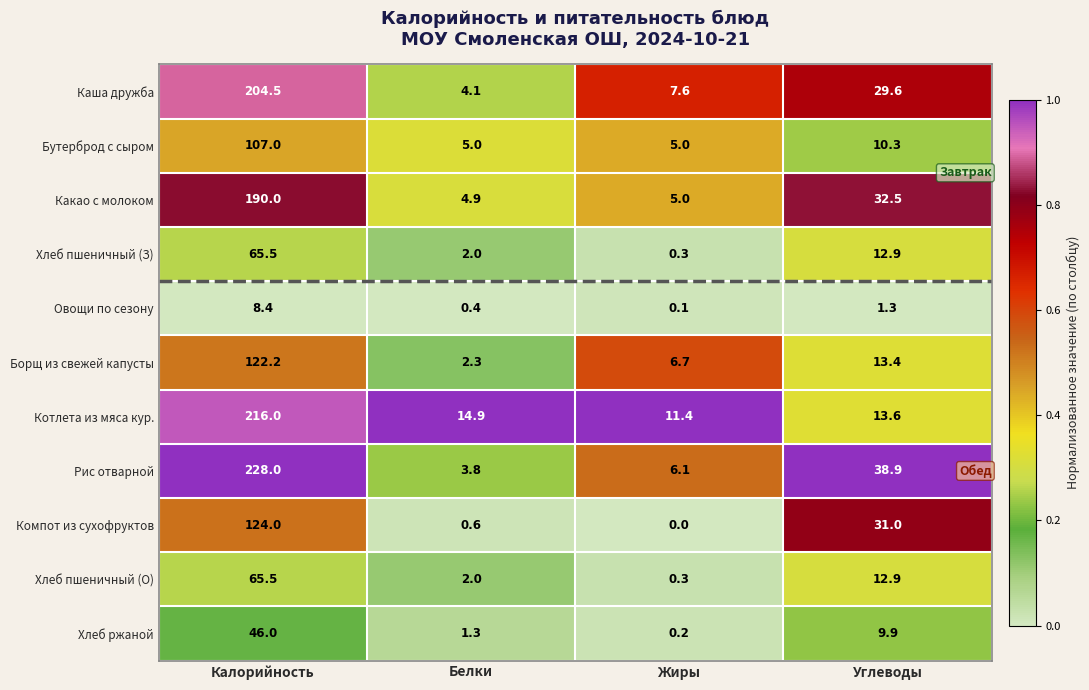

Which category has the highest value across all series?

Калорийность